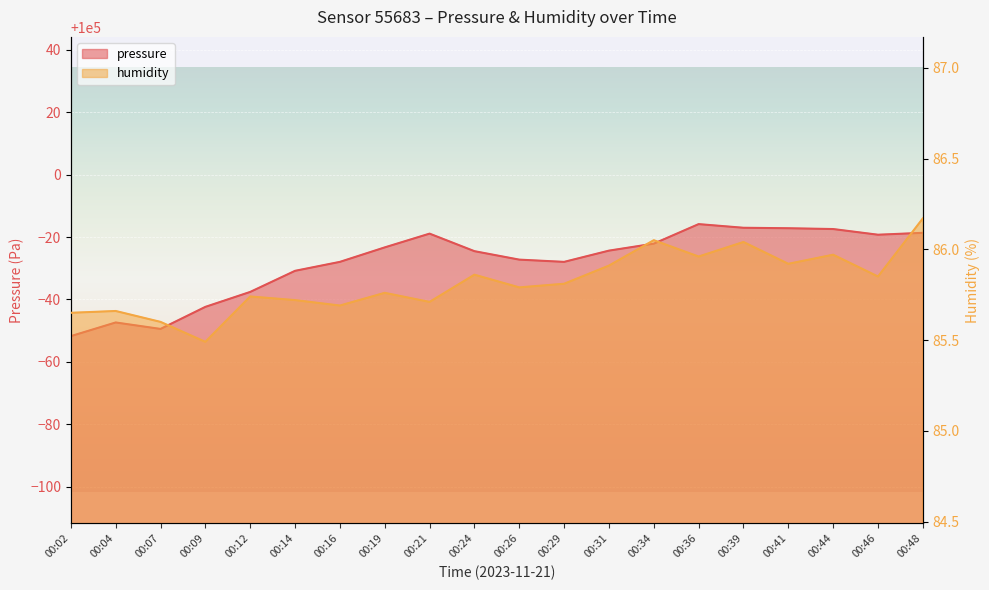

What is the sum of all humidity values?

1716.3